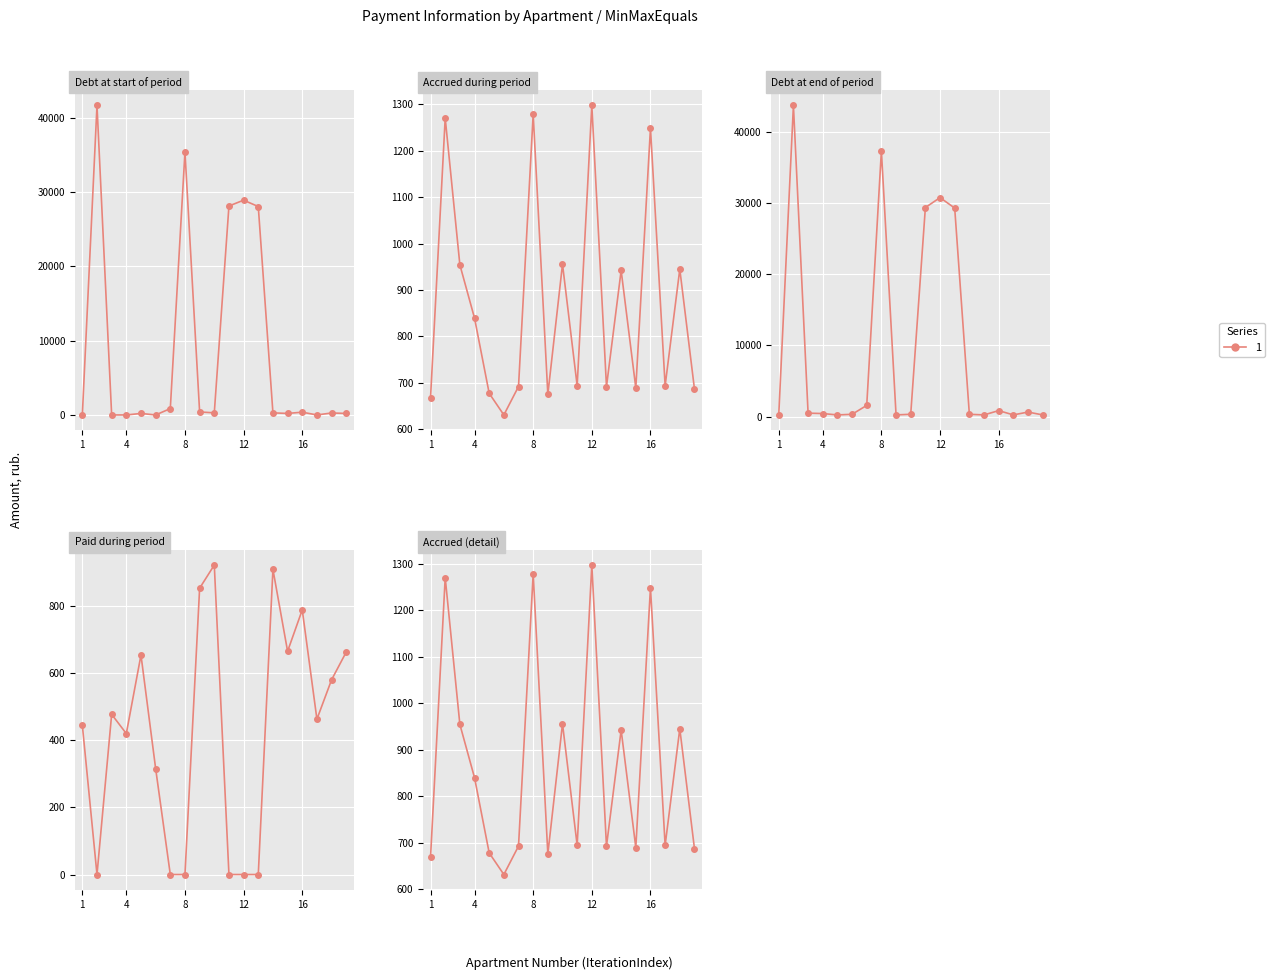

Reading left to right, list all the values displayed in this chart.

zadolzhennost: 0.0	41662.2	0.0	0.0	201.9	0.0	853.5	35406.5	402.4	284.6	28130.9	28912.0	28056.8	280.6	205.3	371.9	0.0	265.0	204.6
nachisleno: 668.5	1270.1	954.2	839.5	677.7	631.1	692.3	1278.2	675.4	955.5	694.1	1297.1	692.3	942.1	689.3	1248.6	693.9	944.9	687.0
uplacheno: 444.8	0.0	477.1	419.7	653.7	315.6	0.0	0.0	852.6	921.6	0.0	0.0	0.0	908.7	664.9	788.1	462.6	580.0	662.6
zadolzhennost_col6: 222.8	43770.7	477.1	419.7	225.9	315.6	1566.2	37394.0	227.3	318.5	29411.3	30806.1	29333.7	314.0	229.8	832.4	231.3	629.9	229.0